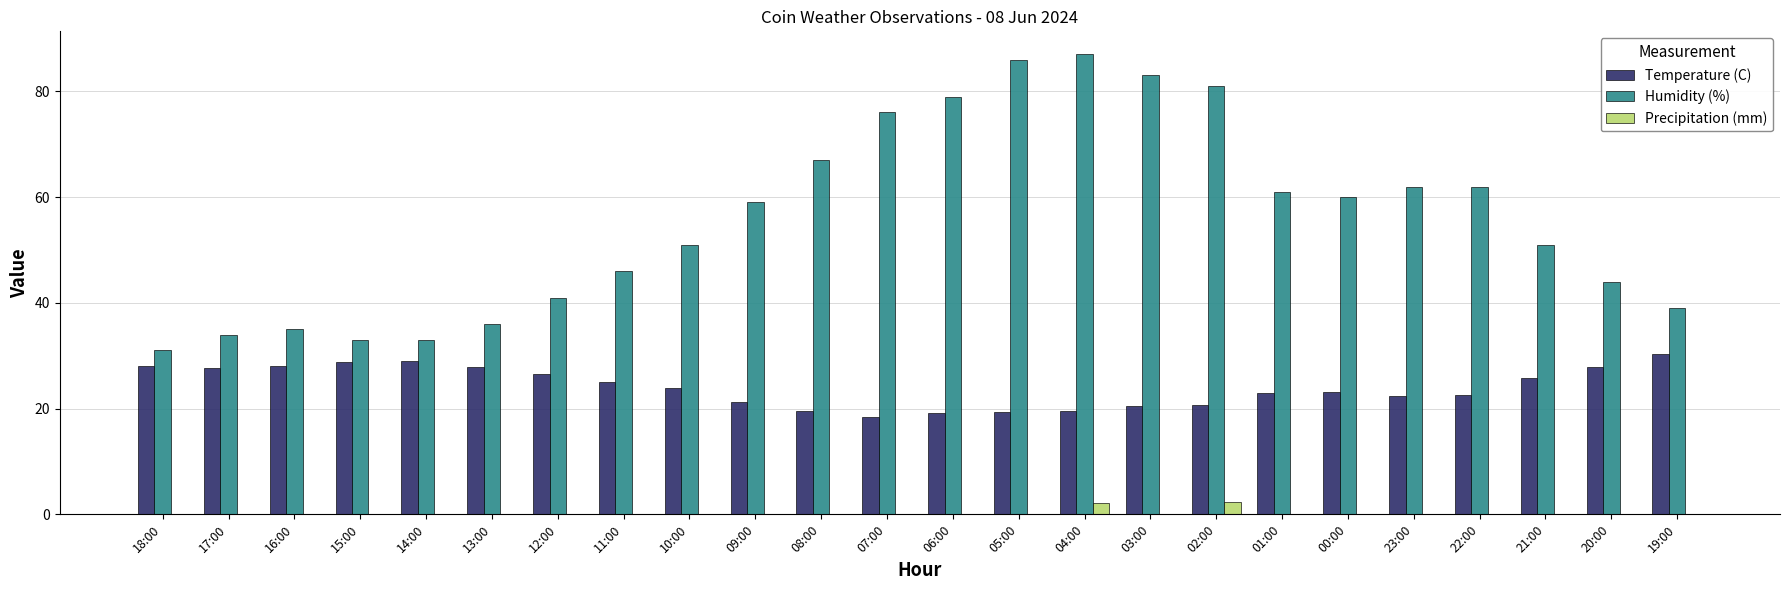

Between 13:00 and 20:00, which series saw the biggest shift?

Humidity (%)